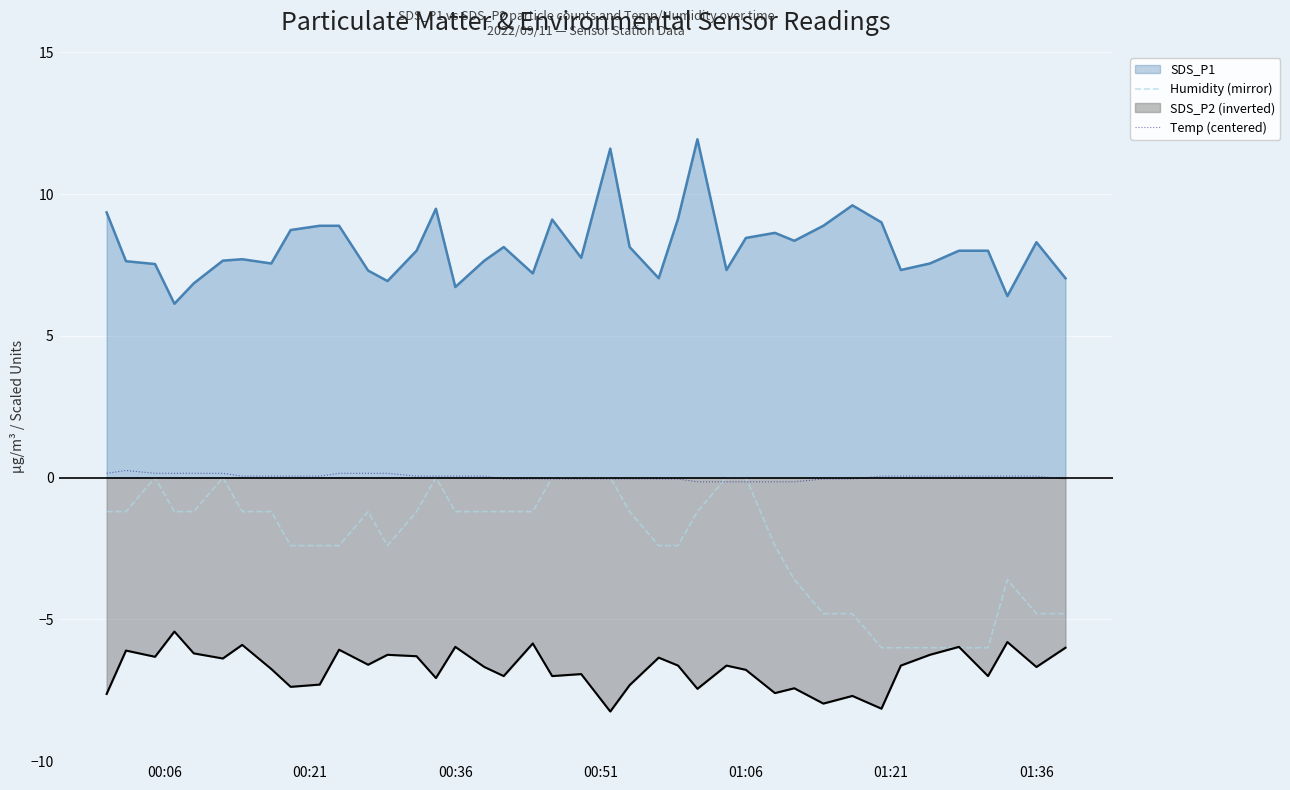

Count the number of categories in the chart.

40